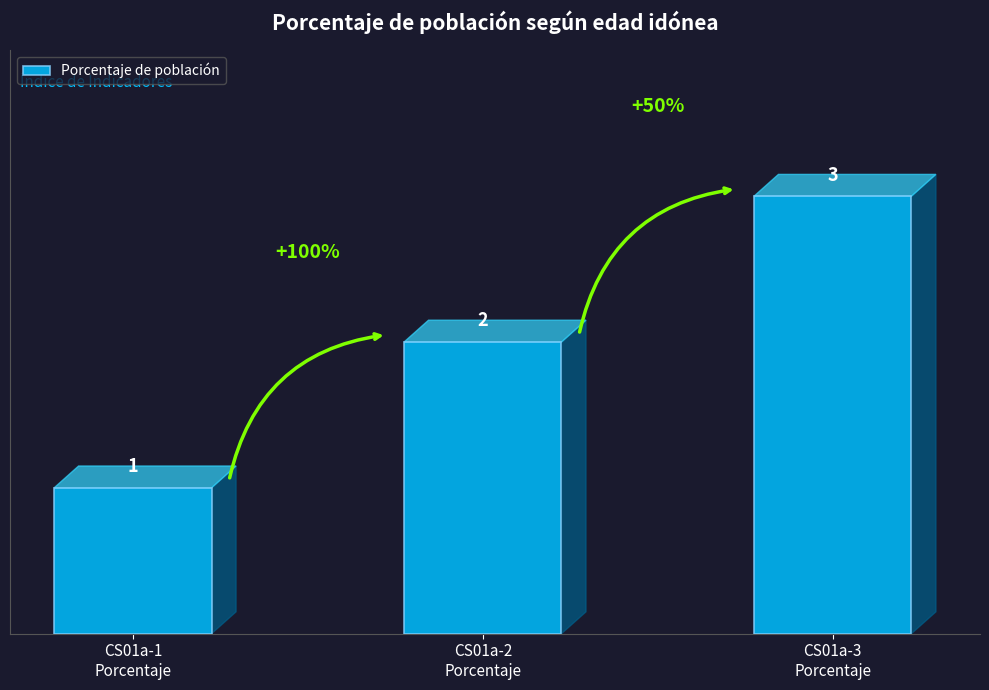

List the labels in order of value, smallest first.

CS01a-1
Porcentaje, CS01a-2
Porcentaje, CS01a-3
Porcentaje